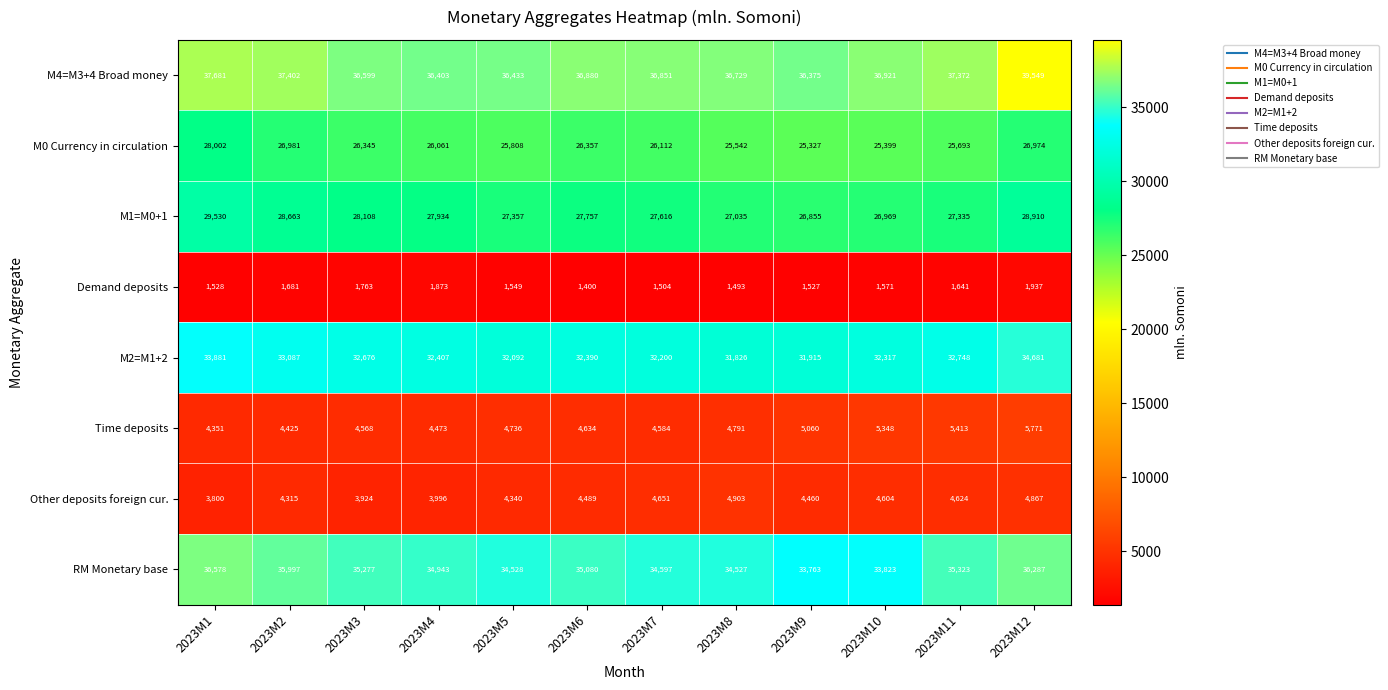

Which series has the largest range (max minus min)?

M4=M3+4 Broad money